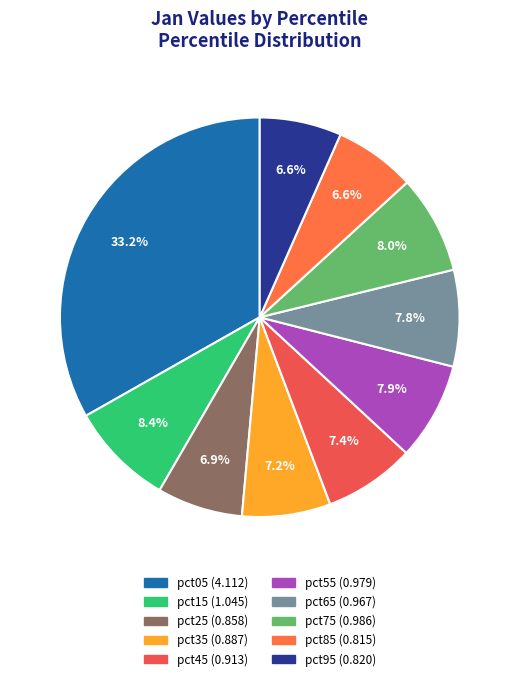

What percentage is NOT represented by pct65?

92.2%